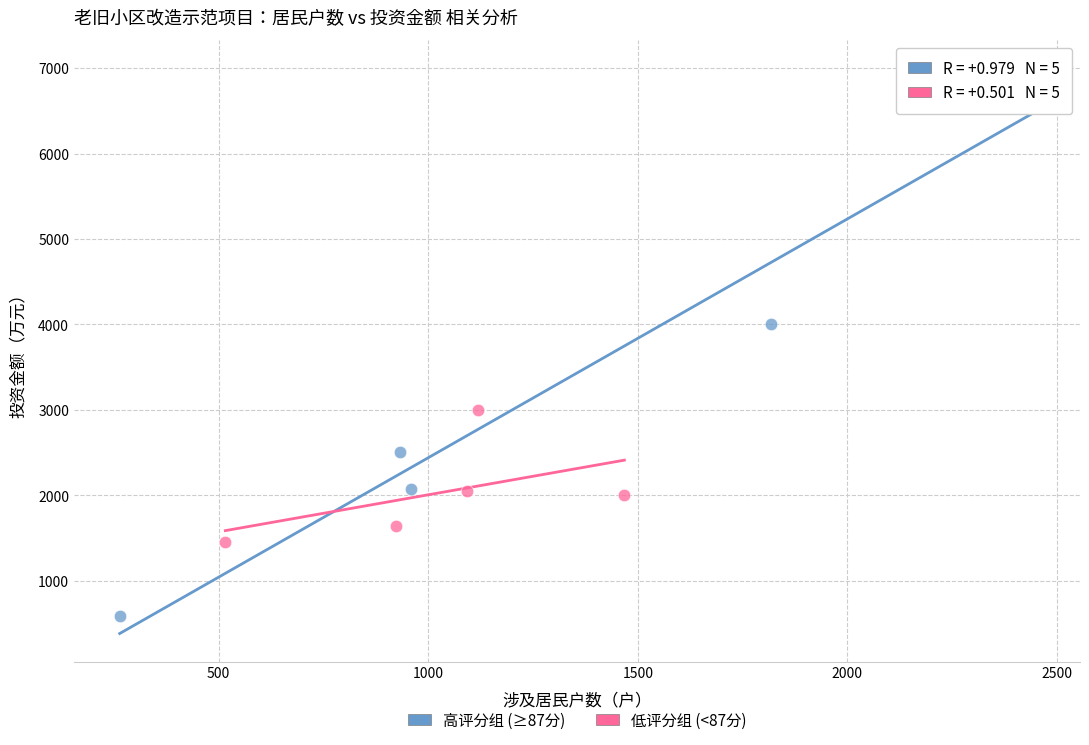

Which series has the widest spread of Y values?

高评分组 (≥87分)